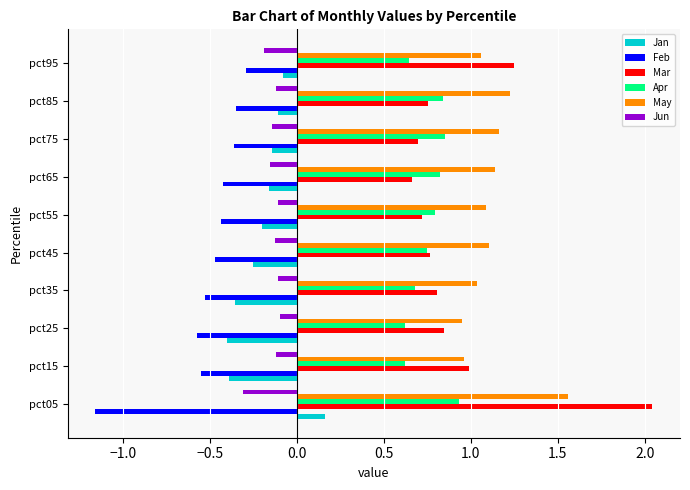

How many data points in May are above 1?

8